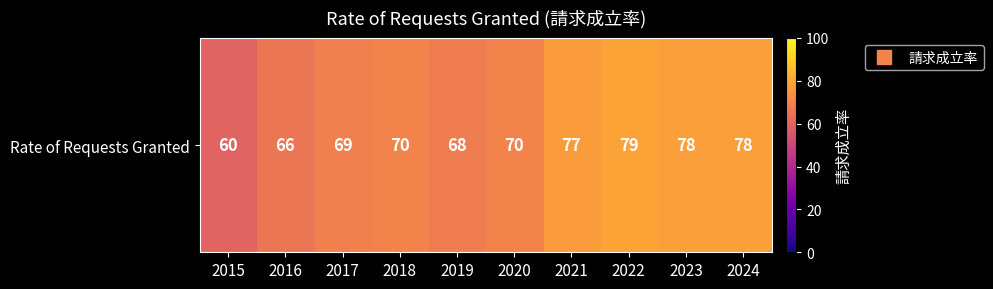

True or false: the data shows 70 at 2020.

True